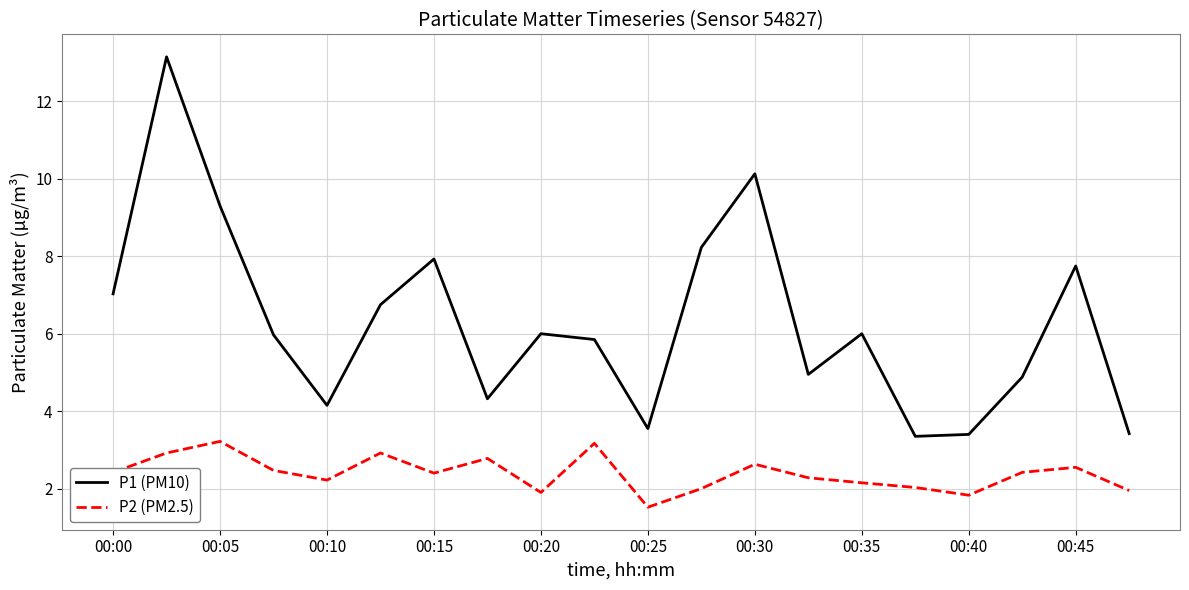

What is the sum of all P1 (PM10) values?

126.1